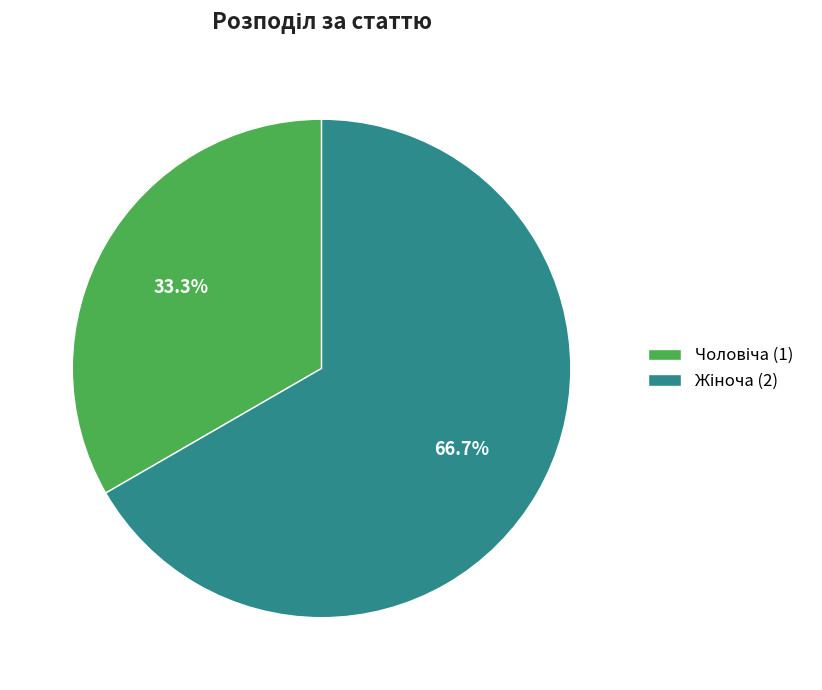

Does any single category account for the majority?

Yes